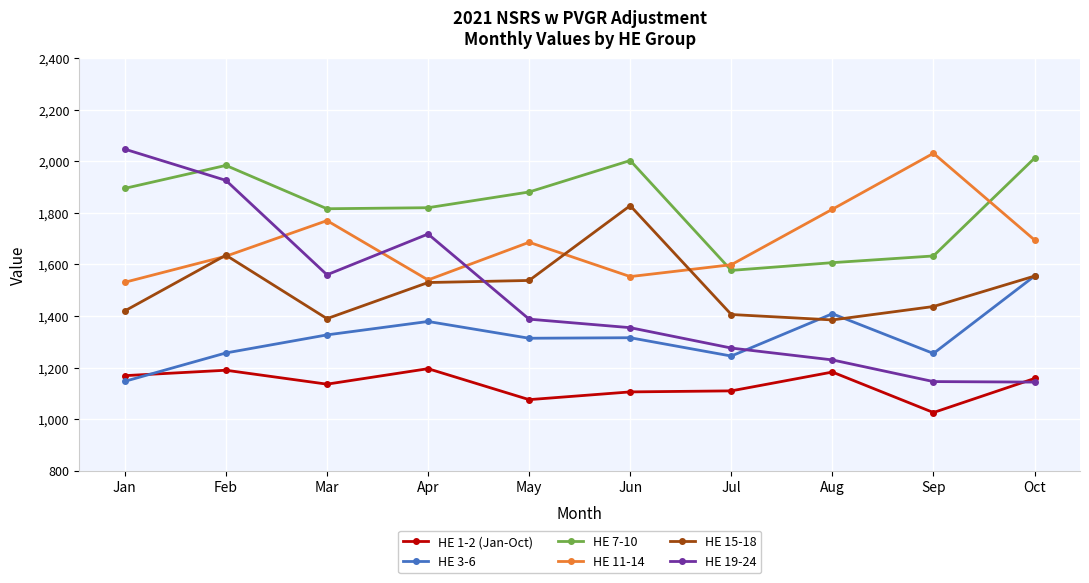

True or false: HE 15-18 has more than 0 points higher than both neighbors.

True